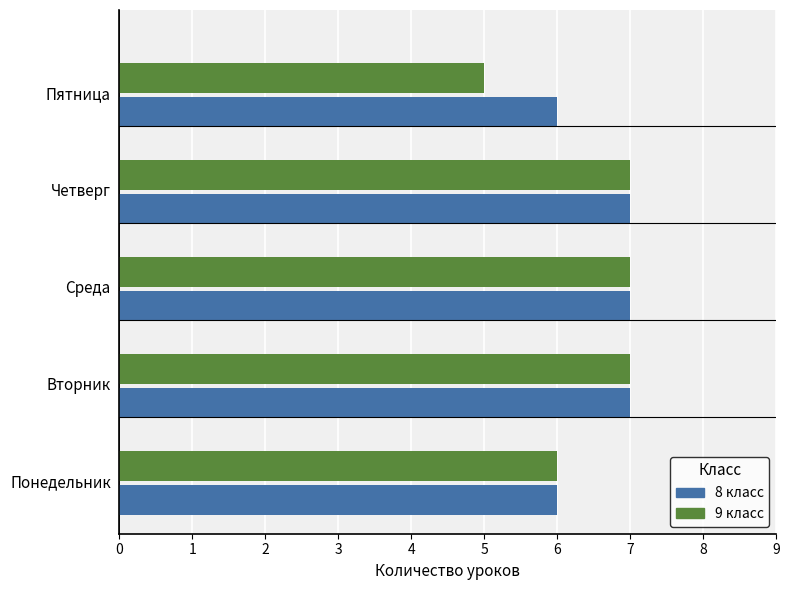

Between Четверг and Среда, which is larger?

Четверг